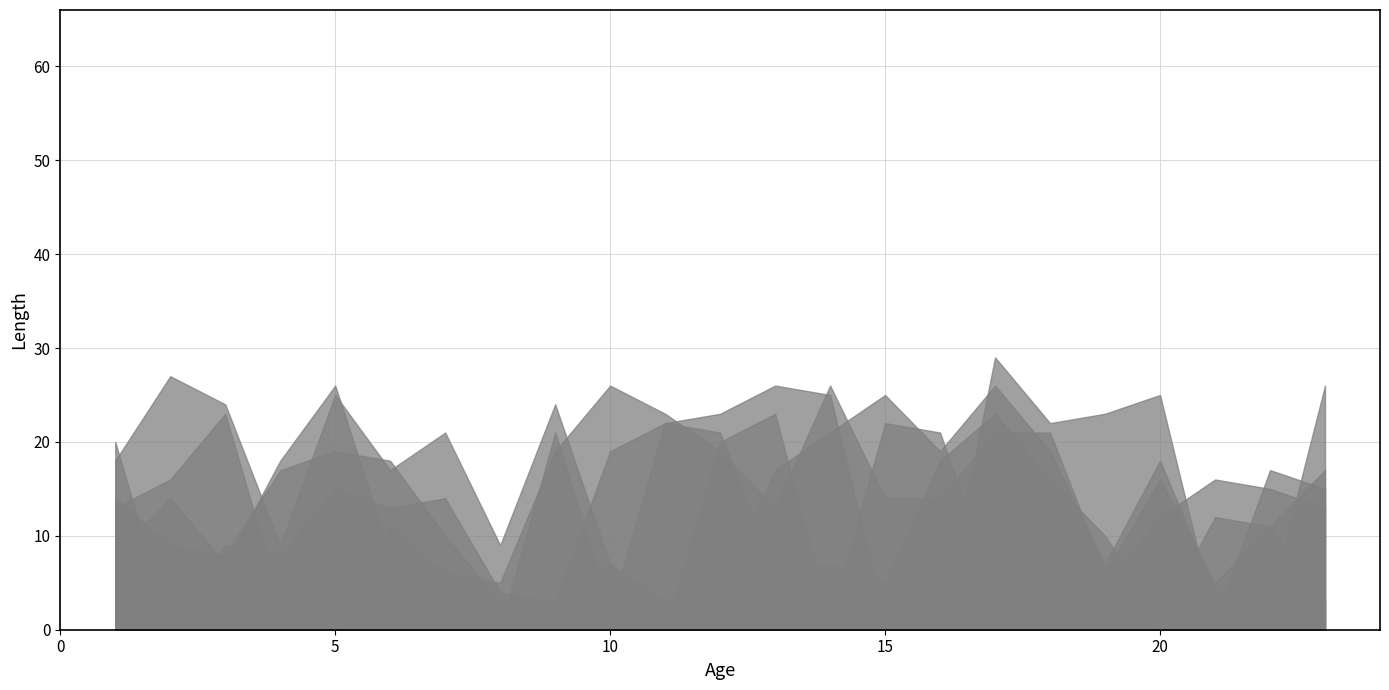

The col_20 series shows 21 at 9. True or false?

True